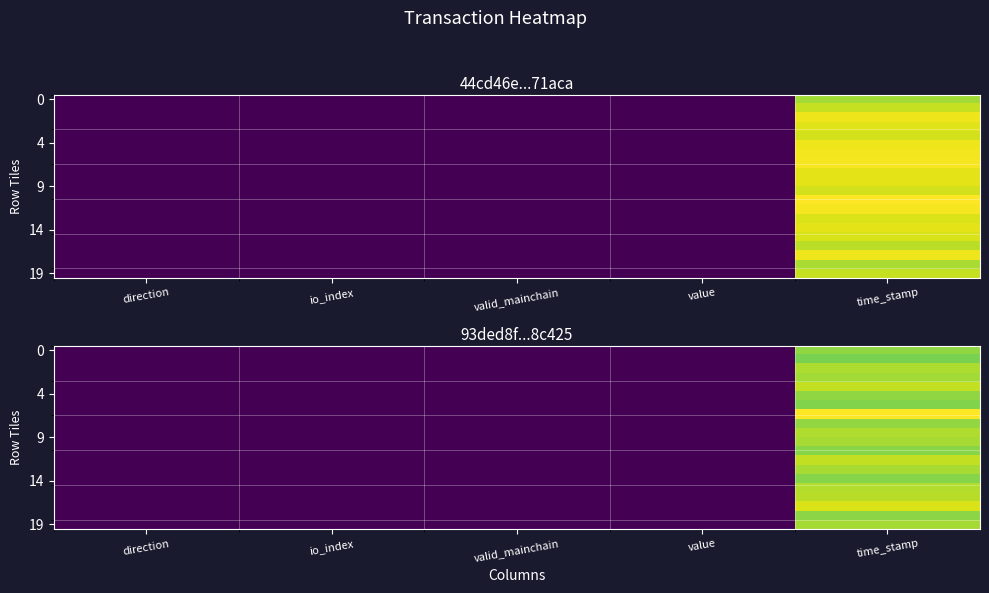

At which label does 19 reach its peak?

time_stamp